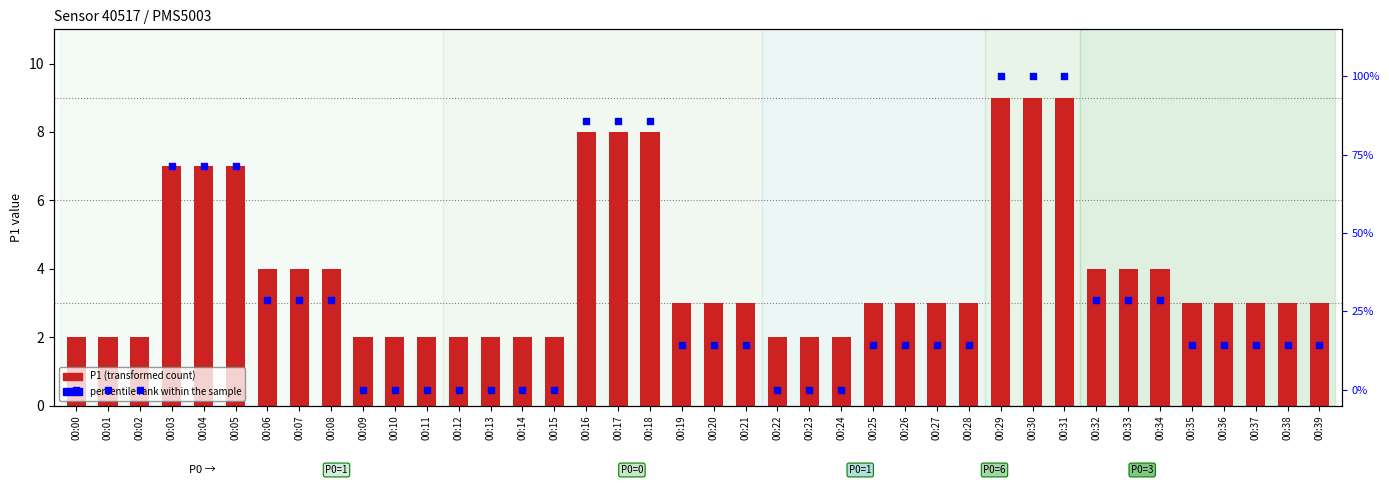

Which series has the widest spread of Y values?

percentile rank within sample